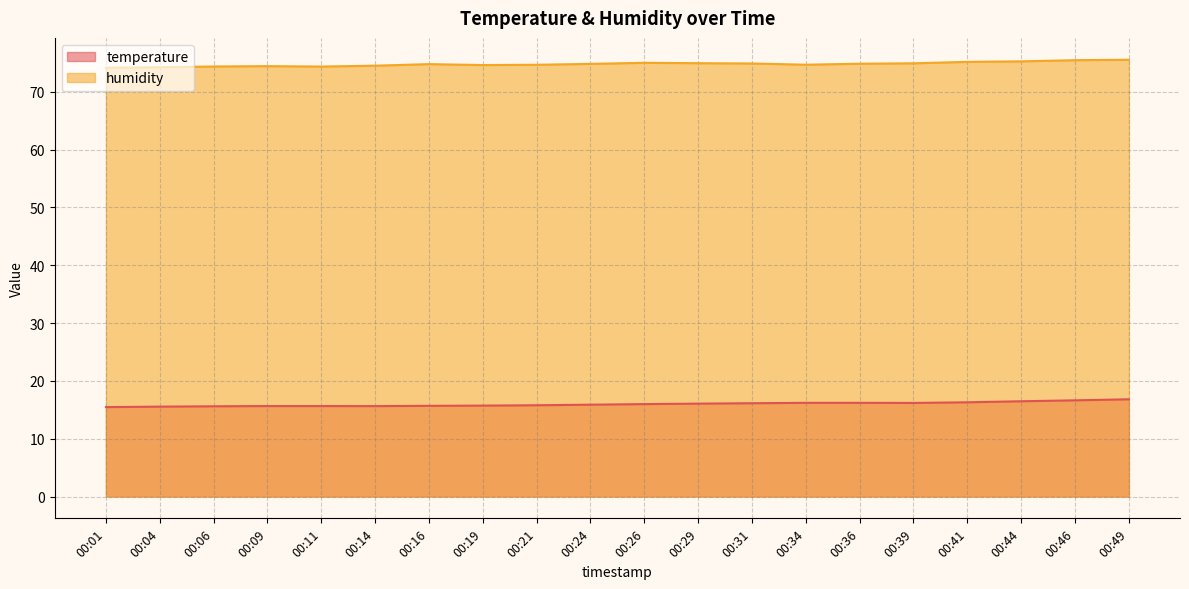

Reading right to left, extract all data points from this chart.

temperature: 00:49=16.8	00:46=16.6	00:44=16.5	00:41=16.3	00:39=16.2	00:36=16.2	00:34=16.2	00:31=16.1	00:29=16.1	00:26=16.0	00:24=15.9	00:21=15.8	00:19=15.7	00:16=15.7	00:14=15.6	00:11=15.6	00:09=15.6	00:06=15.6	00:04=15.5	00:01=15.5
humidity: 00:49=75.5	00:46=75.5	00:44=75.2	00:41=75.2	00:39=74.9	00:36=74.8	00:34=74.7	00:31=74.9	00:29=74.9	00:26=75.0	00:24=74.8	00:21=74.7	00:19=74.6	00:16=74.8	00:14=74.5	00:11=74.3	00:09=74.4	00:06=74.4	00:04=74.2	00:01=74.1